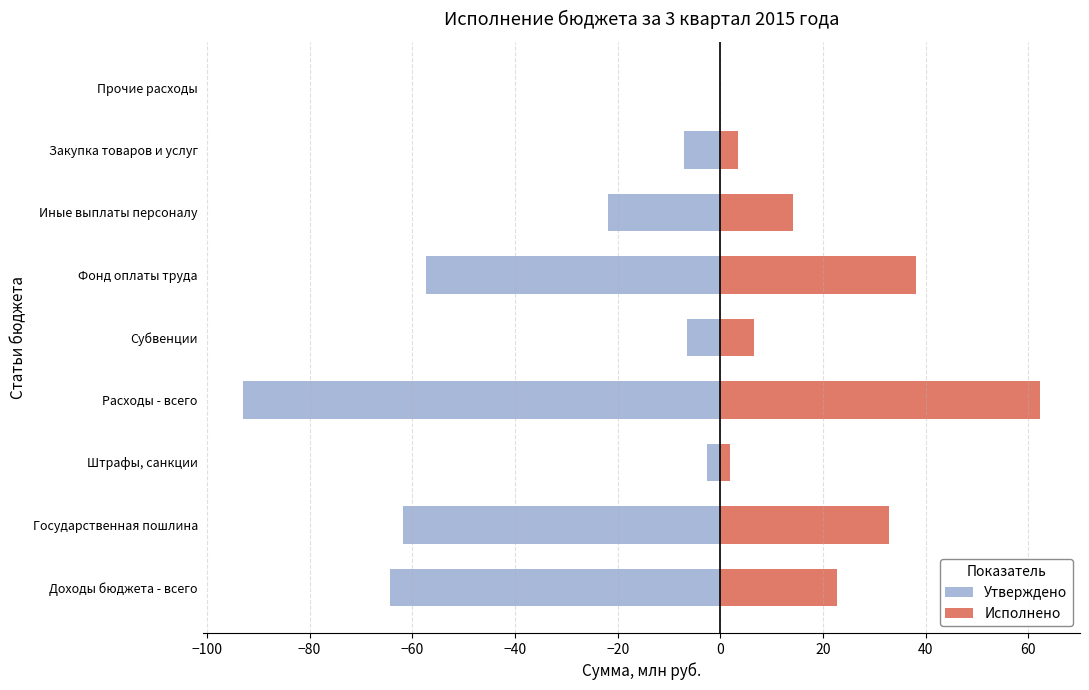

Rank the series by their maximum value, from lowest to highest.

Утверждено, Исполнено